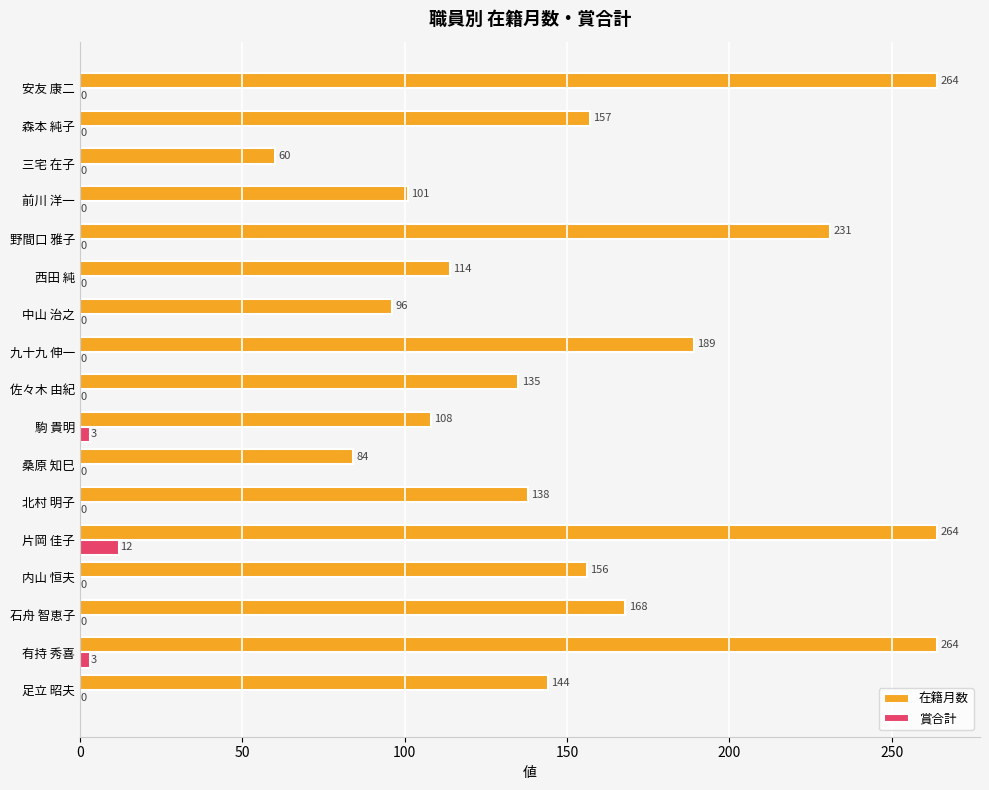

What is the total value across all series at 片岡 佳子?

276